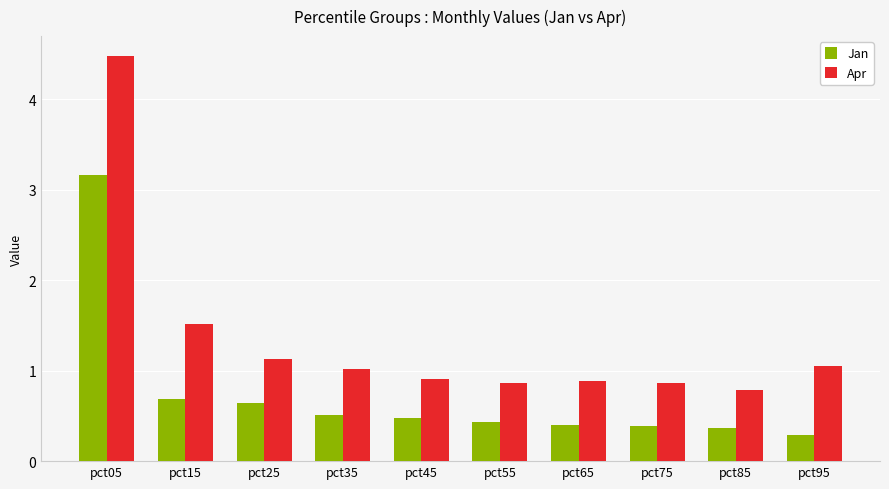

Are the bars horizontal?

No